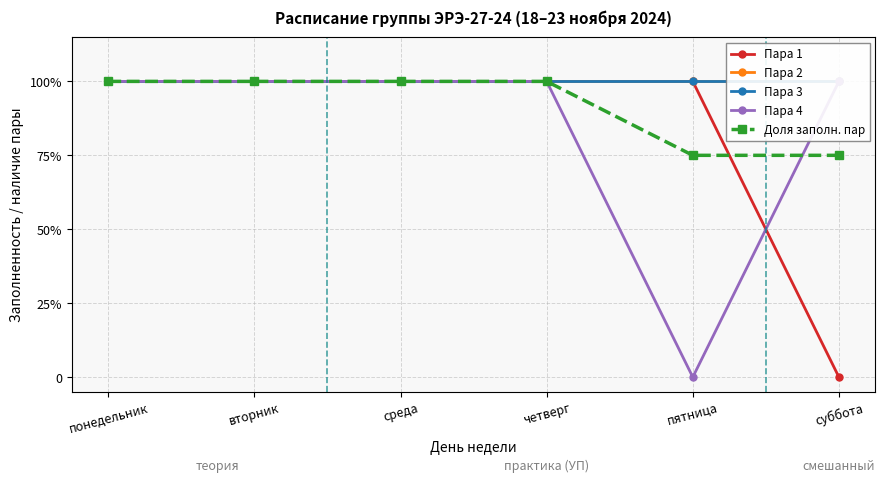

At which label is Пара 2 closest to 1?

понедельник